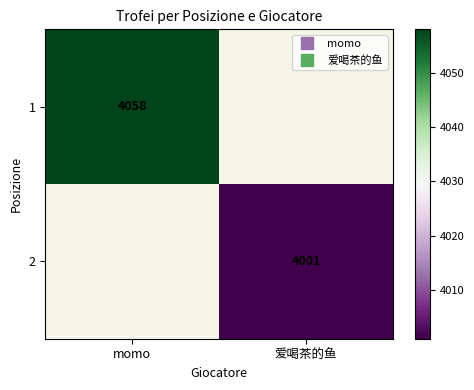

How many values in 2 are above zero?

1